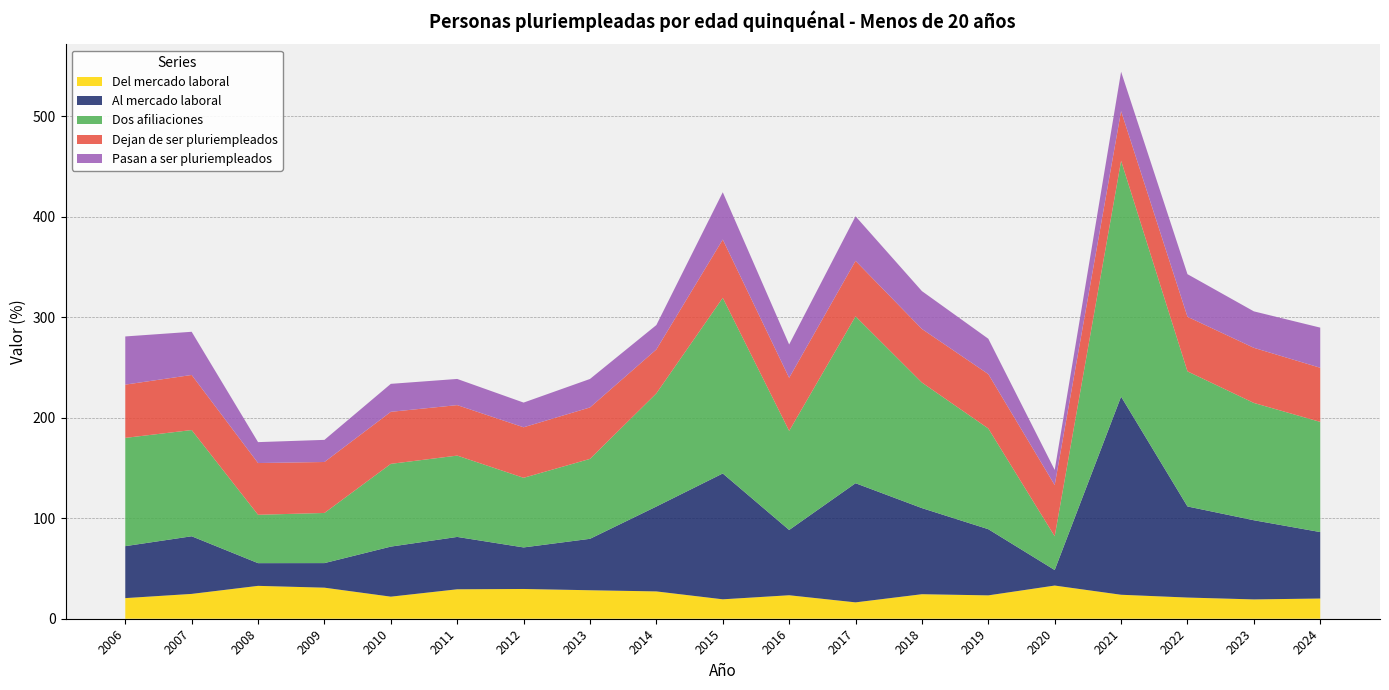

Reading left to right, list all the values displayed in this chart.

Del mercado laboral: 2006=20.5	2007=24.7	2008=32.7	2009=30.9	2010=22.0	2011=29.3	2012=29.6	2013=28.3	2014=27.2	2015=19.3	2016=23.4	2017=16.3	2018=24.4	2019=23.3	2020=33.0	2021=23.9	2022=21.1	2023=19.2	2024=20.1
Al mercado laboral: 2006=51.7	2007=57.3	2008=22.6	2009=24.4	2010=49.8	2011=52.1	2012=41.3	2013=51.2	2014=84.5	2015=125.2	2016=65.0	2017=118.6	2018=85.7	2019=65.8	2020=15.4	2021=197.2	2022=90.6	2023=78.8	2024=66.1
Dos afiliaciones: 2006=107.7	2007=105.7	2008=48.1	2009=49.9	2010=82.4	2011=80.9	2012=69.3	2013=79.5	2014=112.6	2015=174.8	2016=98.6	2017=166.1	2018=124.9	2019=100.2	2020=33.6	2021=234.7	2022=134.4	2023=116.7	2024=109.6
Dejan de ser pluriempleados: 2006=53.0	2007=54.8	2008=51.5	2009=50.7	2010=51.8	2011=50.2	2012=50.3	2013=51.2	2014=43.7	2015=58.0	2016=52.8	2017=55.2	2018=53.3	2019=54.1	2020=51.0	2021=49.4	2022=54.3	2023=54.8	2024=53.9
Pasan a ser pluriempleados: 2006=47.9	2007=43.0	2008=20.8	2009=22.0	2010=27.8	2011=26.0	2012=24.6	2013=28.3	2014=24.3	2015=47.1	2016=33.2	2017=44.3	2018=37.7	2019=35.2	2020=15.1	2021=39.2	2022=42.4	2023=36.3	2024=39.9